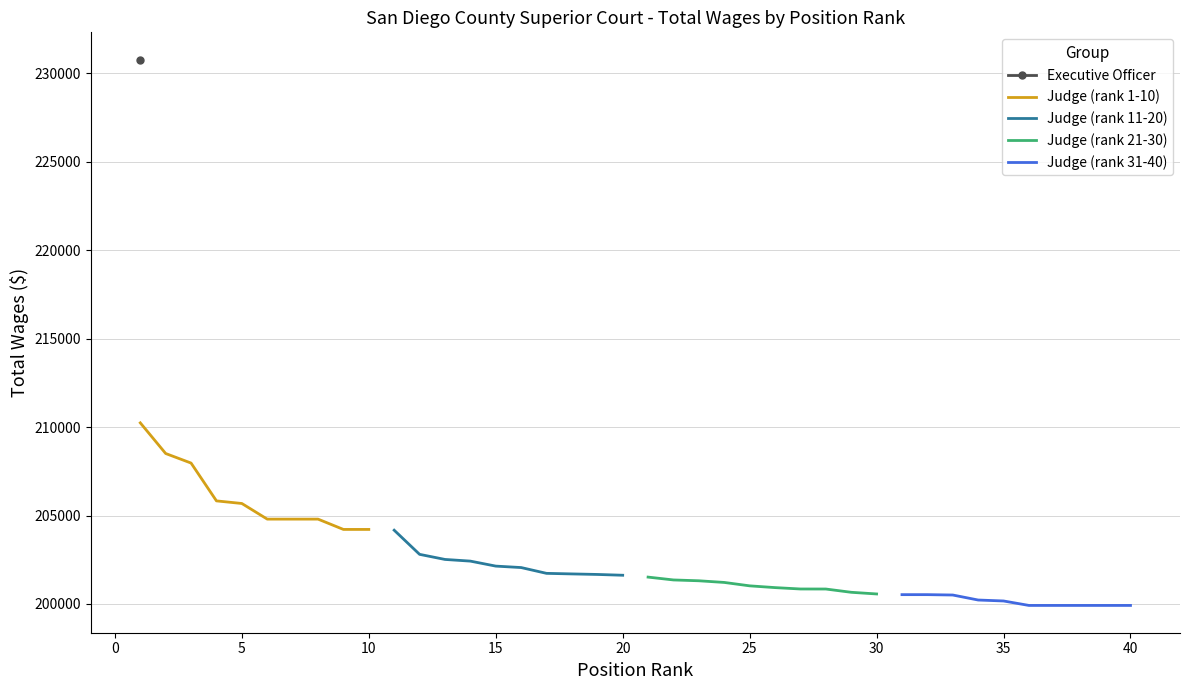

Reading left to right, extract all data points from this chart.

Judge (rank 1-10): 210242	208508	207968	205829	205682	204798	204798	204798	204215	204215
Judge (rank 11-20): 204171	202806	202518	202423	202141	202059	201731	201699	201669	201624
Judge (rank 21-30): 201519	201358	201311	201217	201025	200925	200847	200845	200660	200566
Judge (rank 31-40): 200527	200527	200506	200223	200169	199917	199917	199917	199917	199917